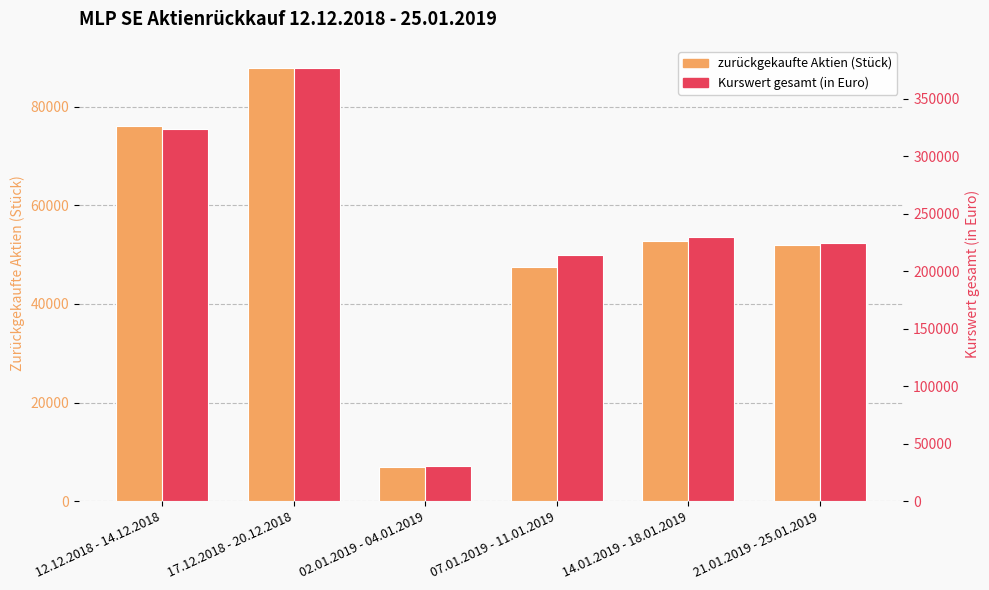

What is the spread (max minus min) of values at 12.12.2018 - 14.12.2018?

248127.2